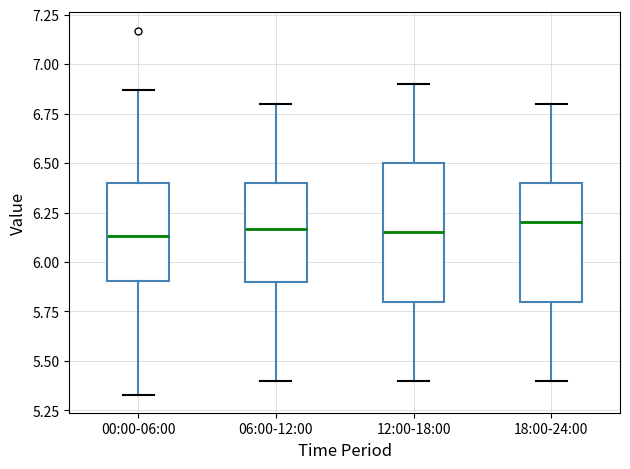

Comparing the boxes themselves (not the whiskers), which one is the tallest?

12:00-18:00